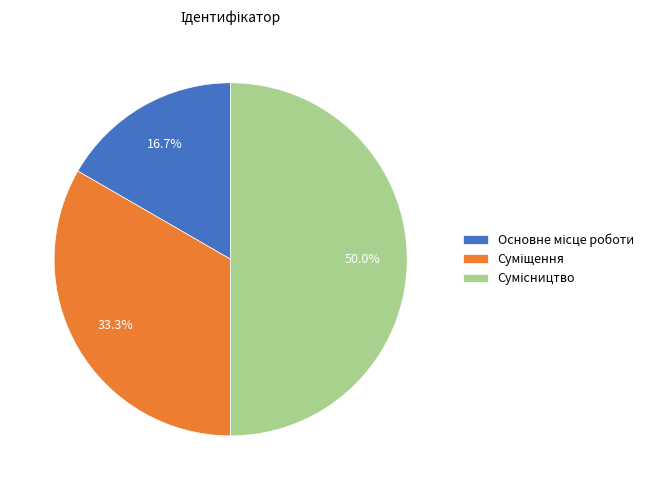

Rank the categories by value from highest to lowest.

Сумісництво, Суміщення, Основне місце роботи